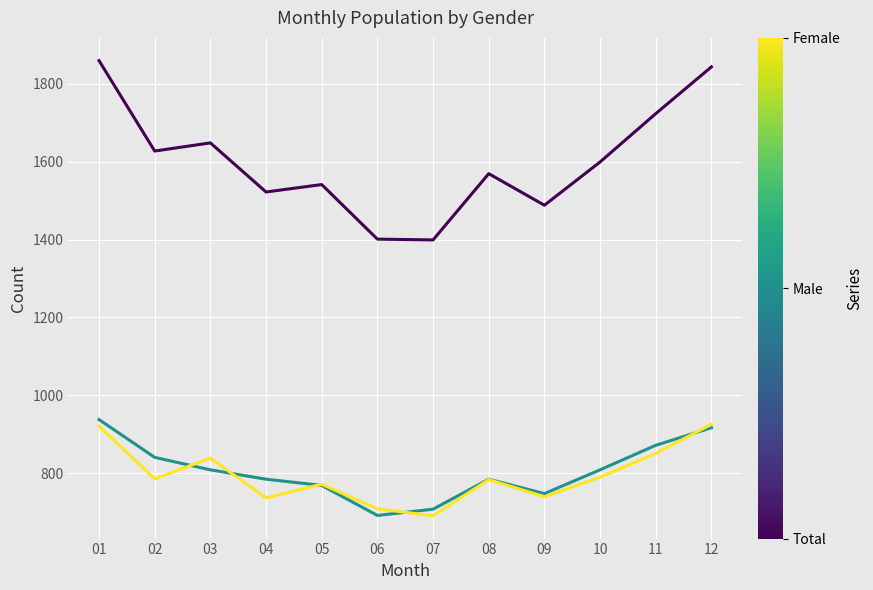

What is the total value across all series at 01?

3718